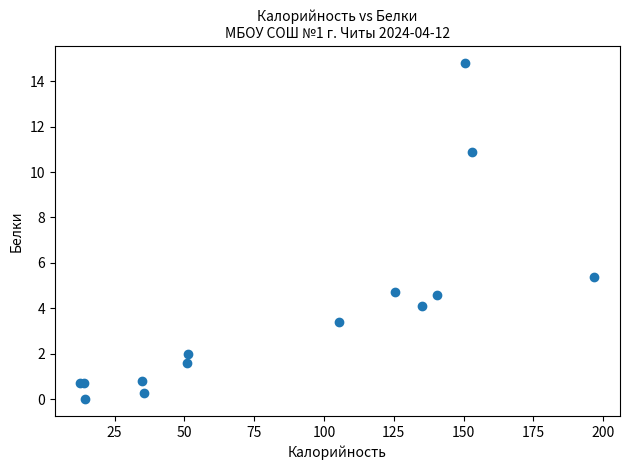

What Y value in the scatter plot is closest to 7?

5.4